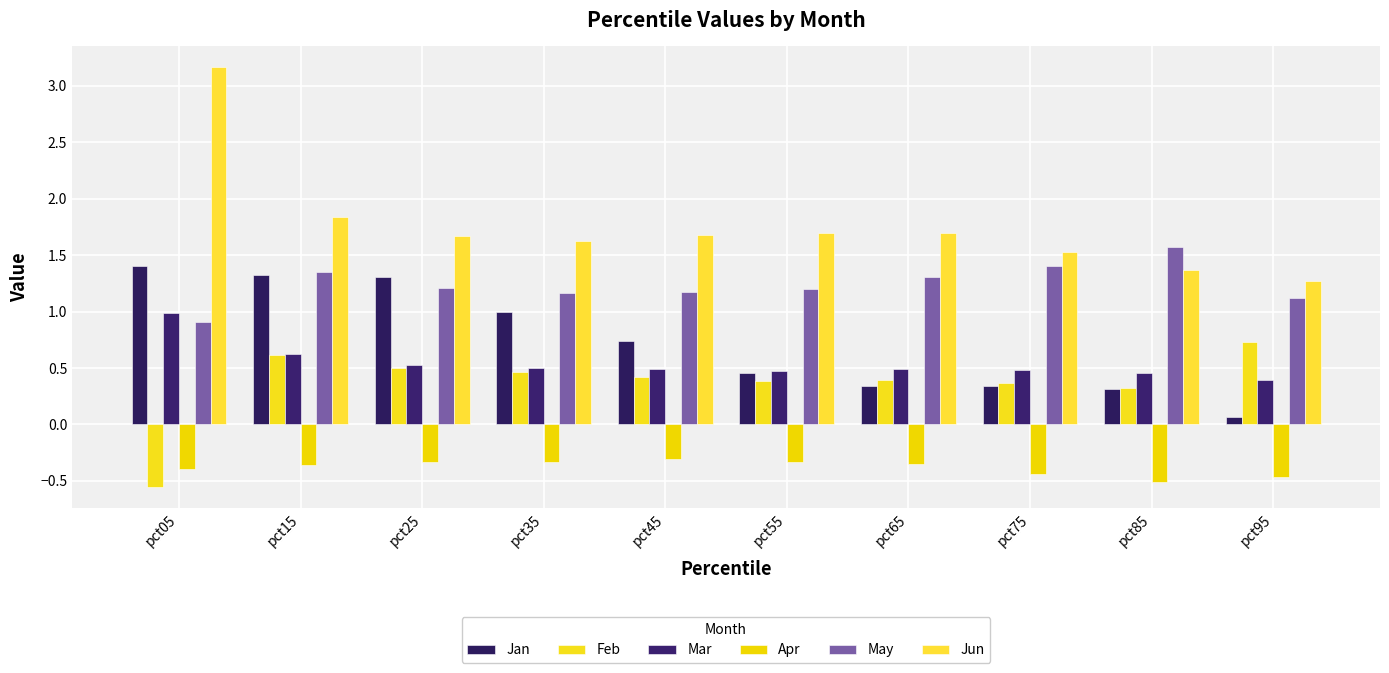

Are the bars horizontal?

No